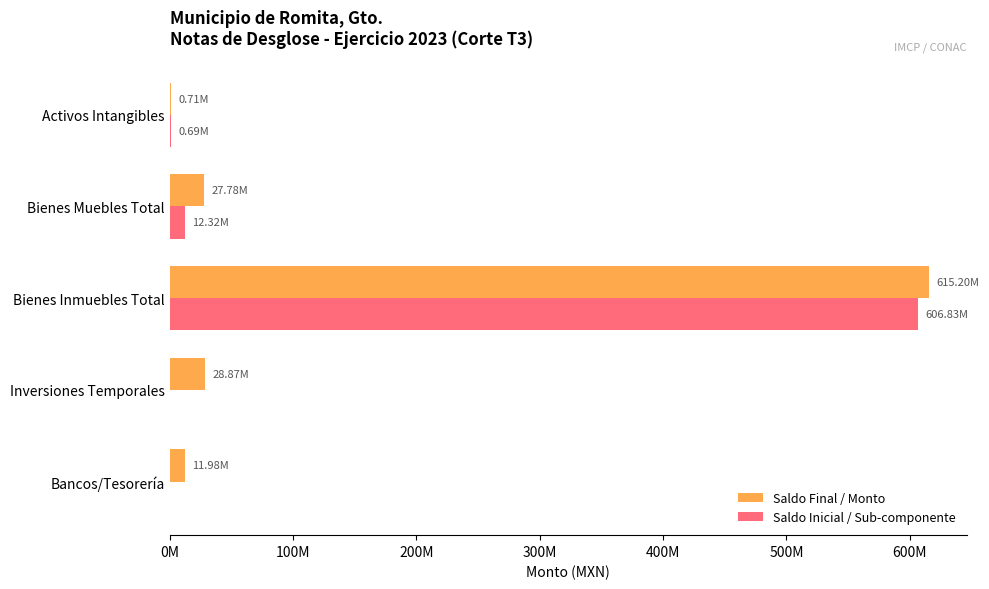

What is the value of the Saldo Final / Monto bar at the 4th from the left?

27779291.8